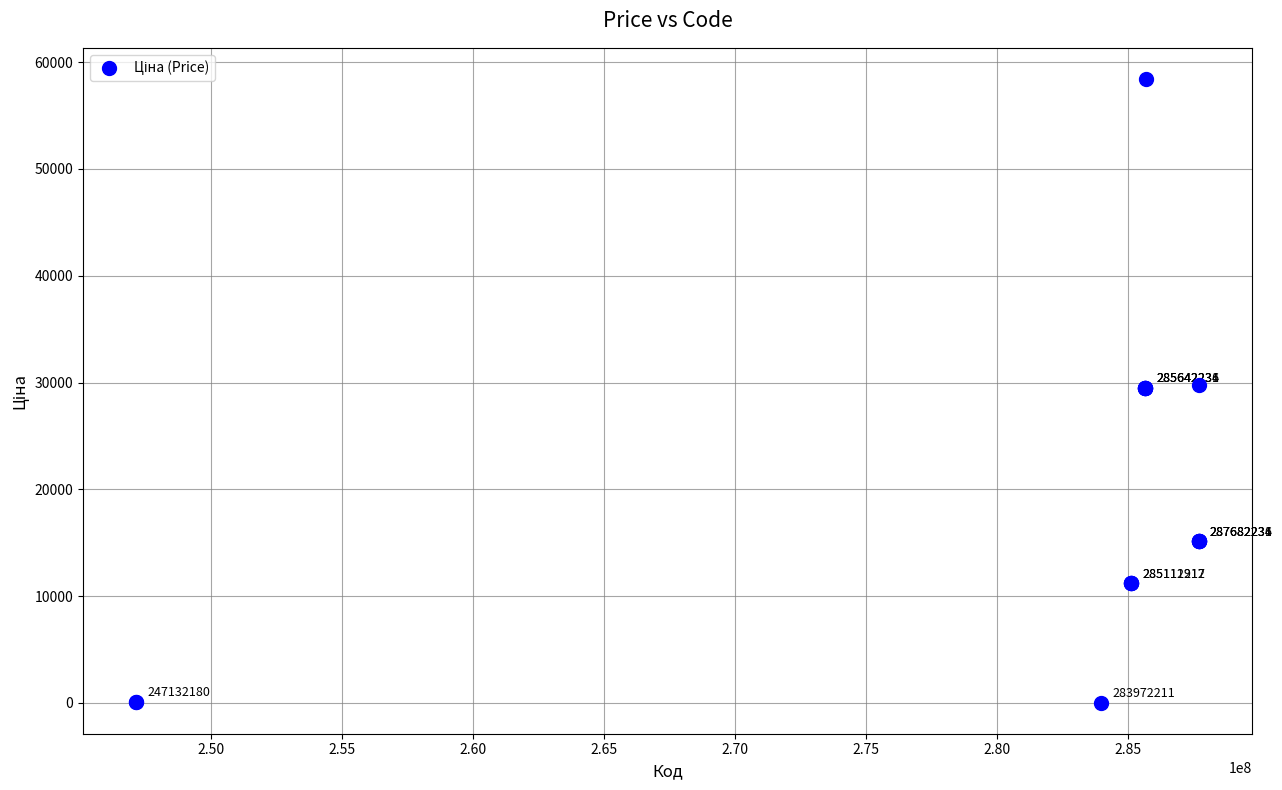

What Y value in the scatter plot is closest to 29229?

29491.5